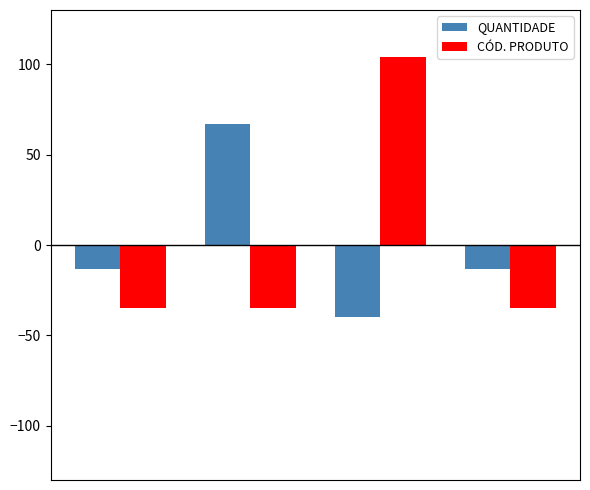

Which series has the largest range (max minus min)?

CÓD. PRODUTO